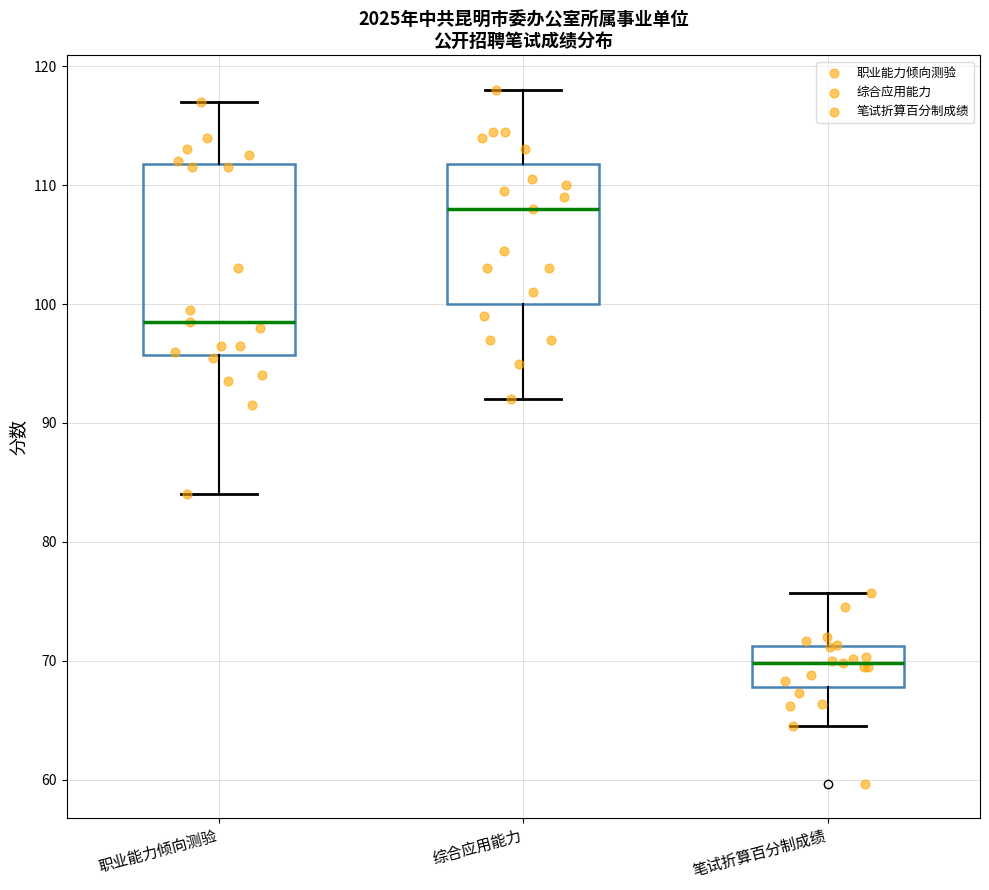

Which box's median line is the lowest?

笔试折算百分制成绩